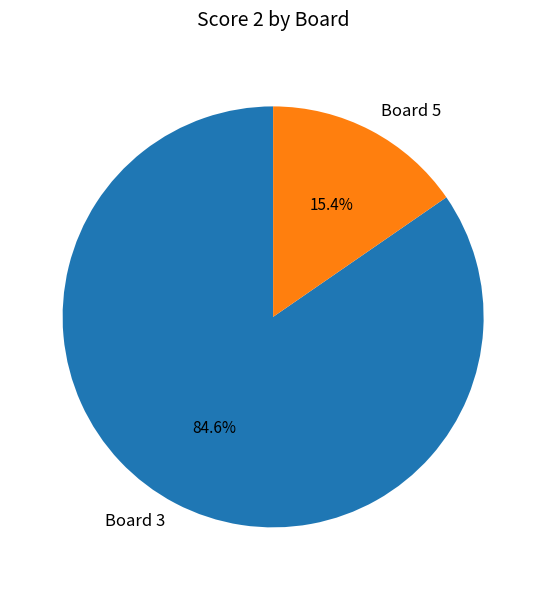

Which category has the smallest portion of the pie?

Board 5